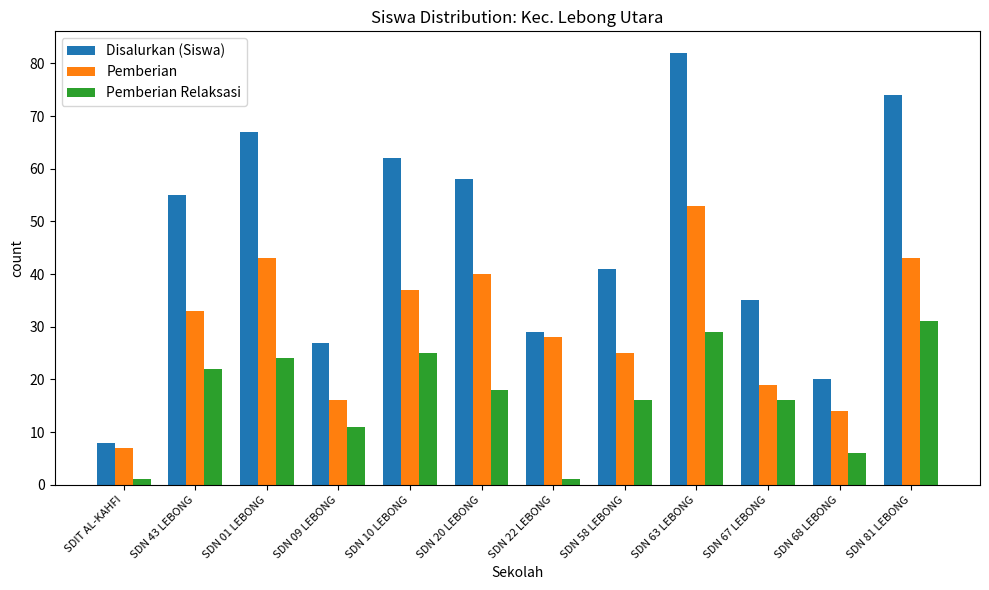

What is the minimum value for Pemberian Relaksasi?

1